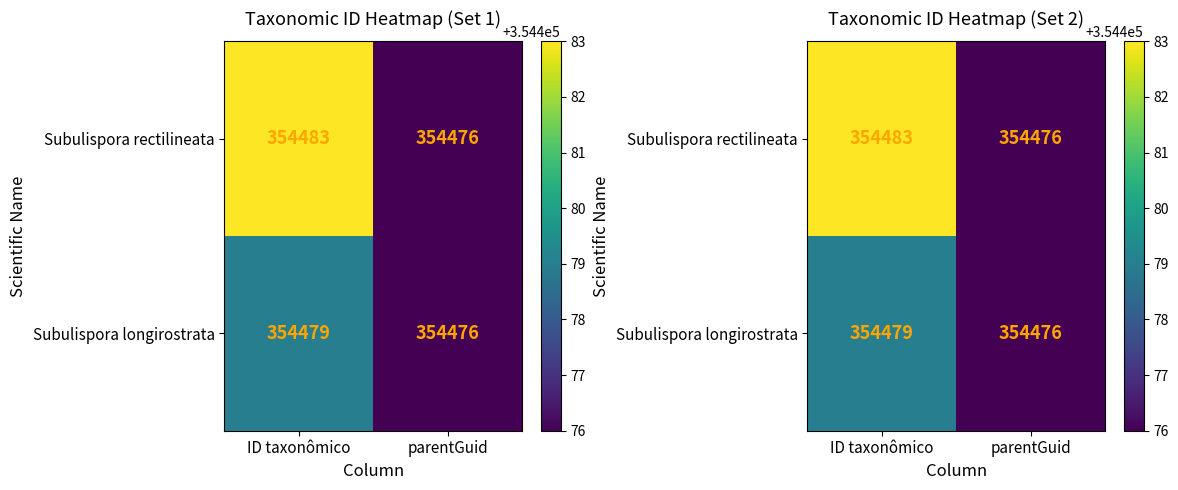

What is the average value of the Subulispora longirostrata series?

354478